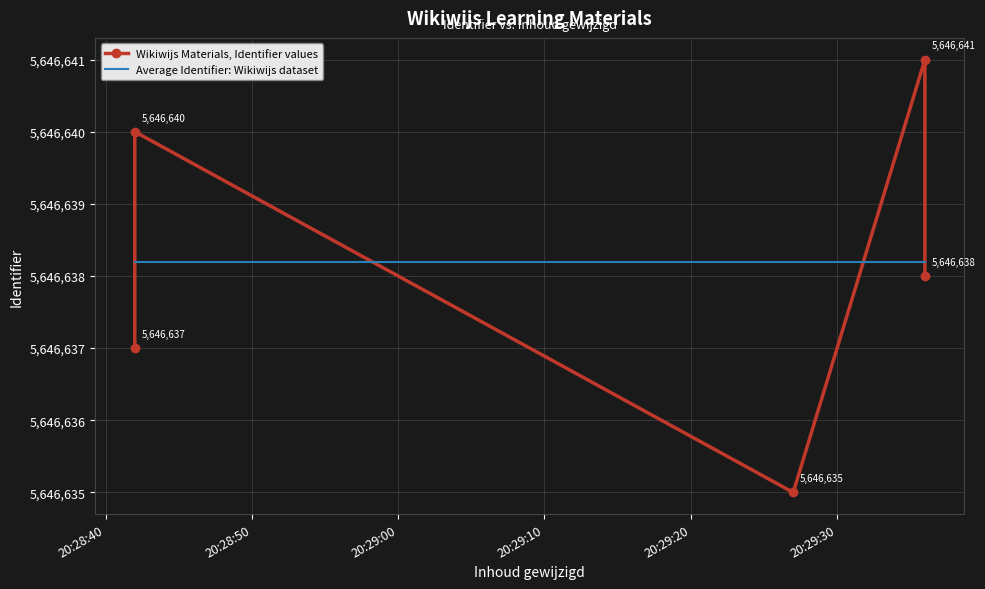

What is the value of the Wikiwijs Materials, Identifier values point at the 1st from the left?

5646637.0